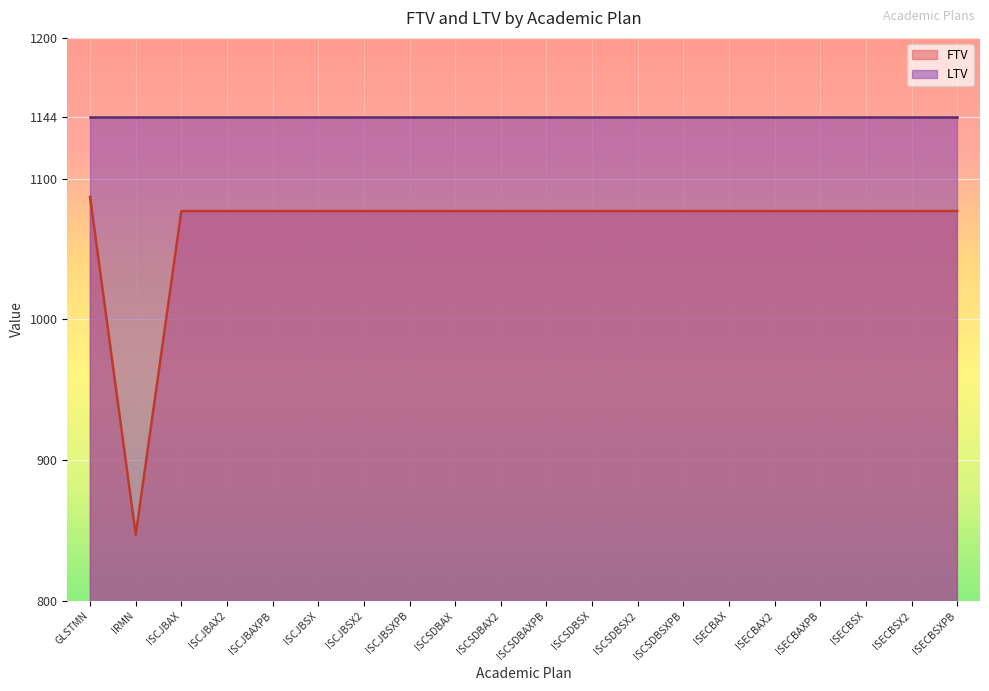

What is the value of the 18th point from the left?

1077